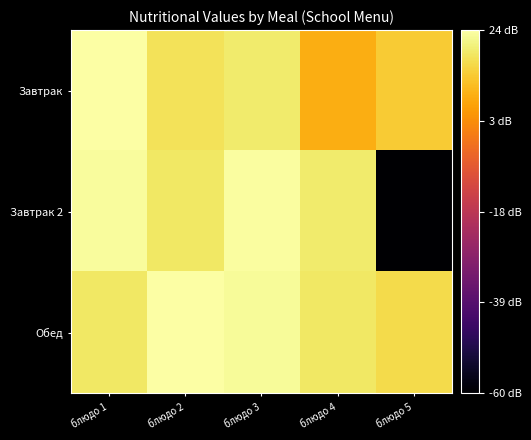

Reading left to right, what are all the values shown in this chart?

Завтрак: блюдо 1=24.3	блюдо 2=17.9	блюдо 3=19.5	блюдо 4=9.0	блюдо 5=14.0
Завтрак 2: блюдо 1=23.5	блюдо 2=18.8	блюдо 3=23.8	блюдо 4=19.6	блюдо 5=-60.0
Обед: блюдо 1=19.0	блюдо 2=24.0	блюдо 3=23.1	блюдо 4=19.0	блюдо 5=16.5